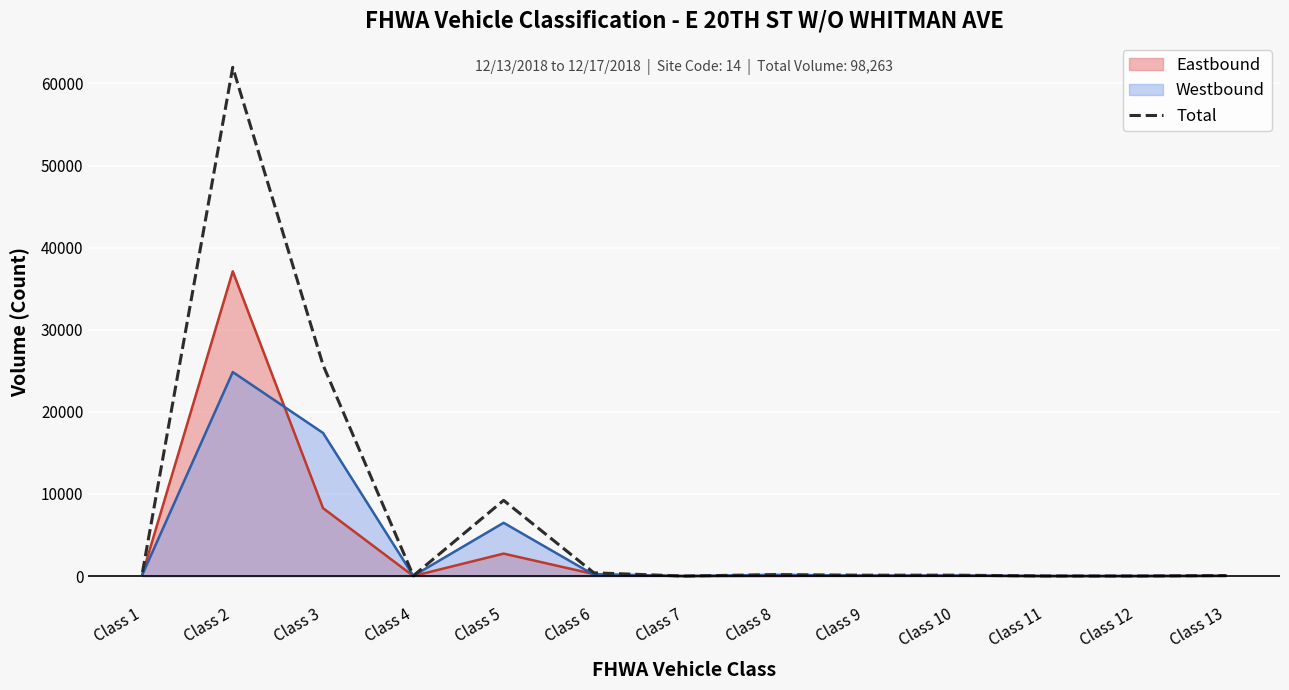

True or false: the data shows 106898 at Class 2.

False